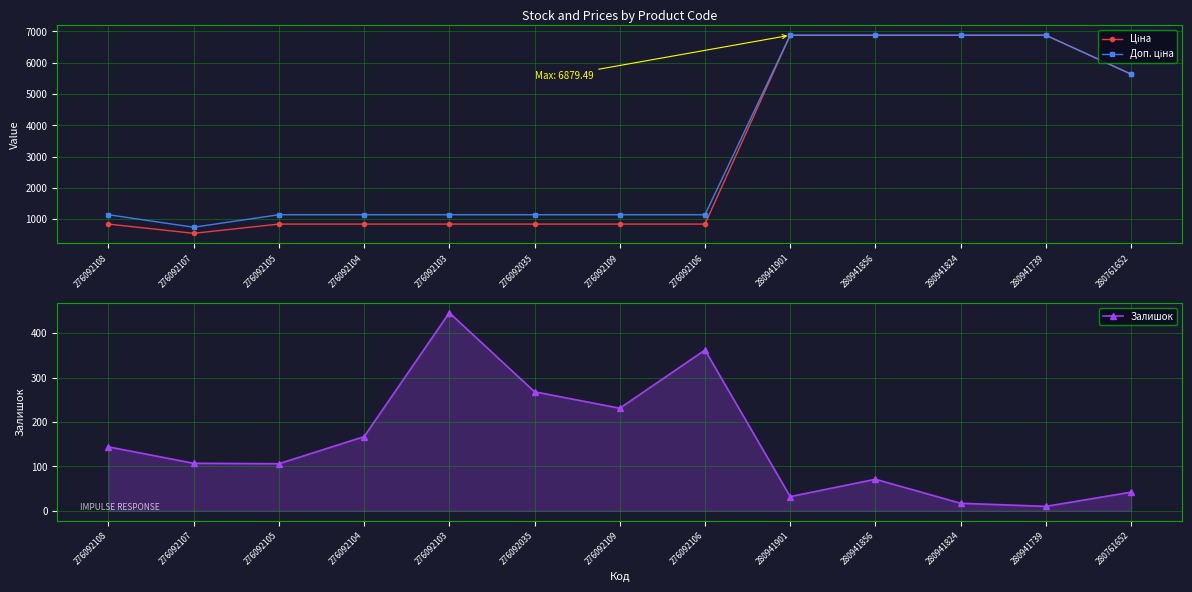

At which label does Ціна reach its peak?

280941901